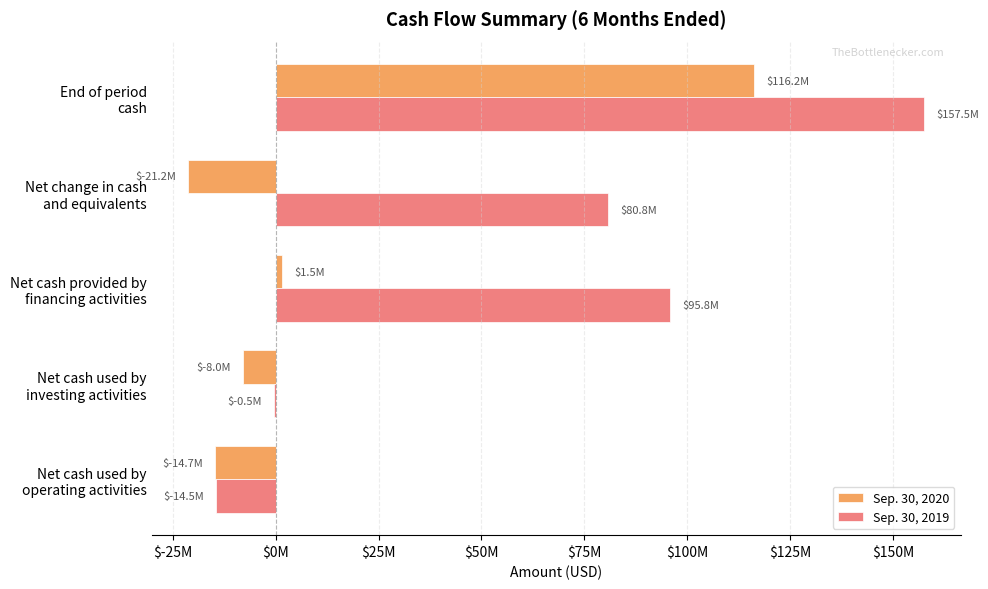

How many data points in Sep. 30, 2020 are less than -8034000?

2